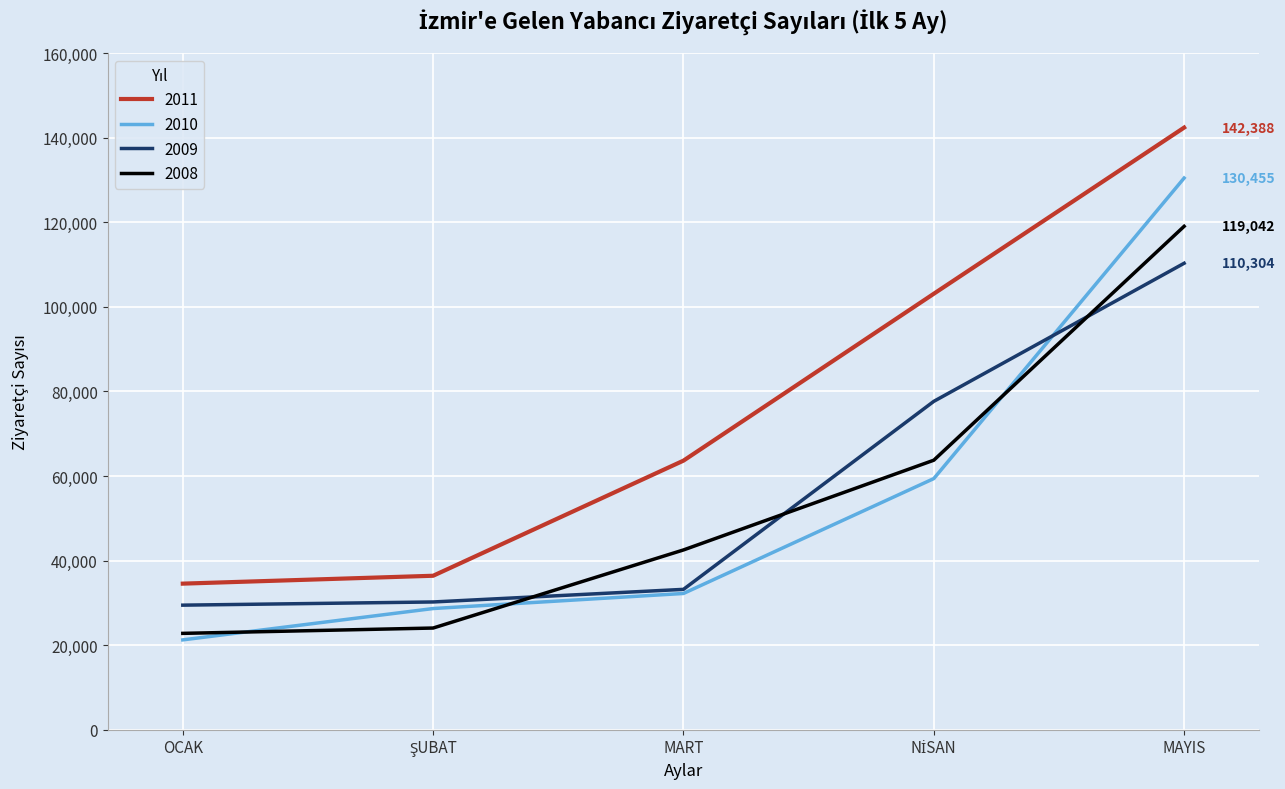

What is the total value across all series at MART?

171552